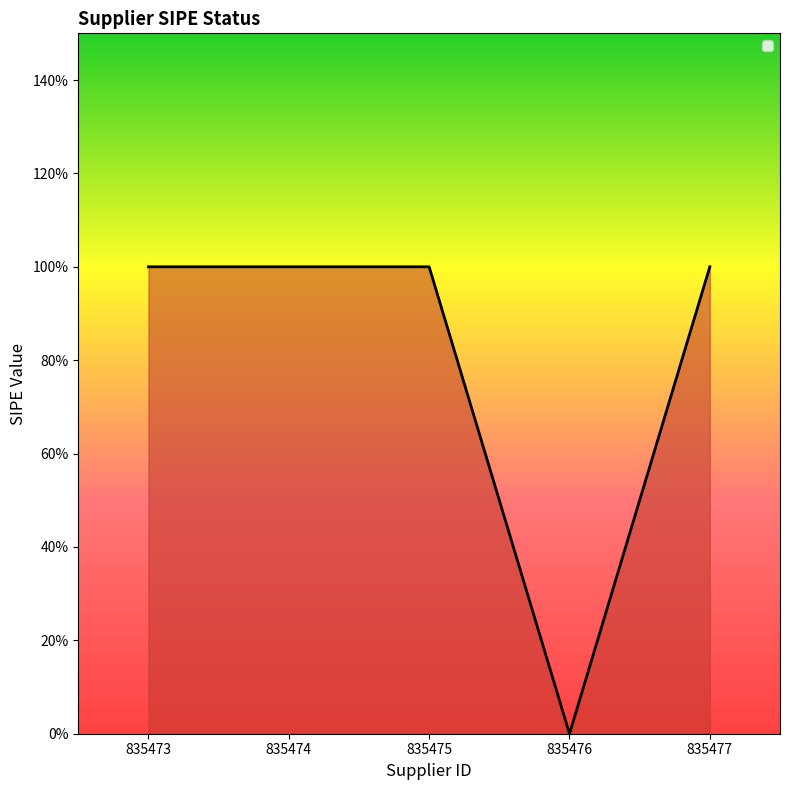

Does the chart display data point markers on the line(s)?

No